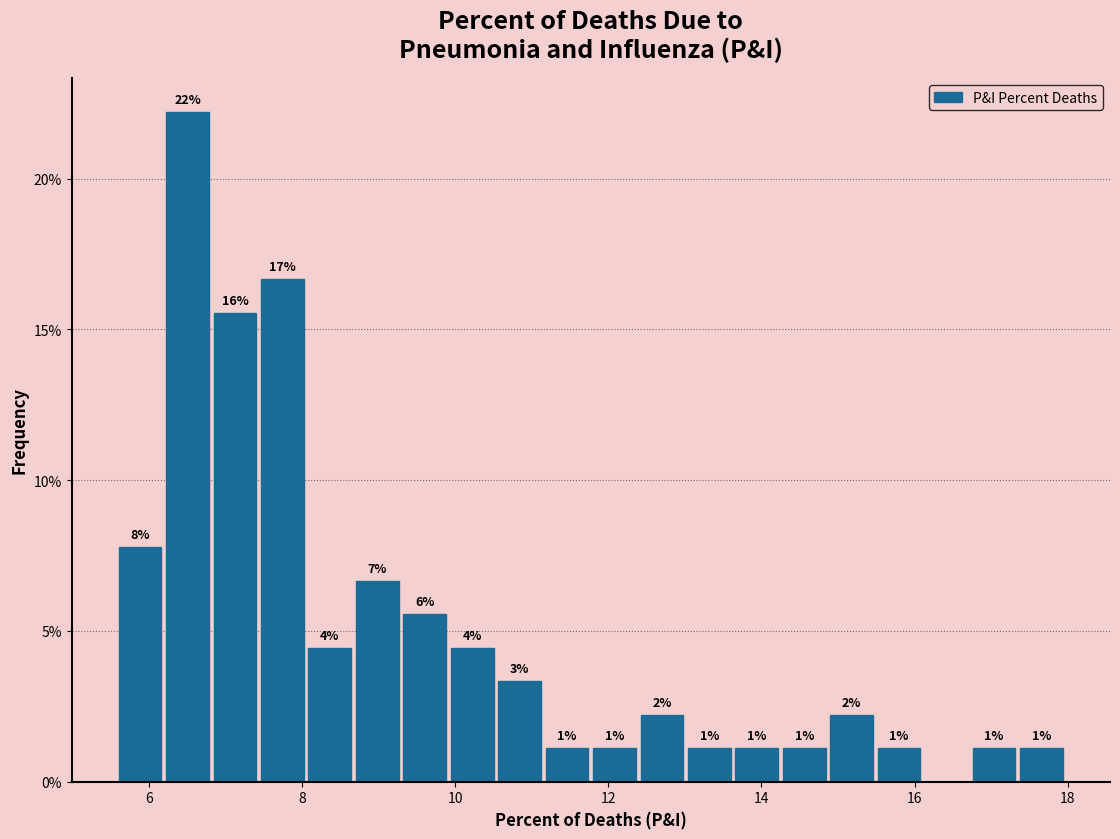

Around what value on the x-axis is the tallest bar? Give the approximate position of its centre, as read against the axis.

6.4